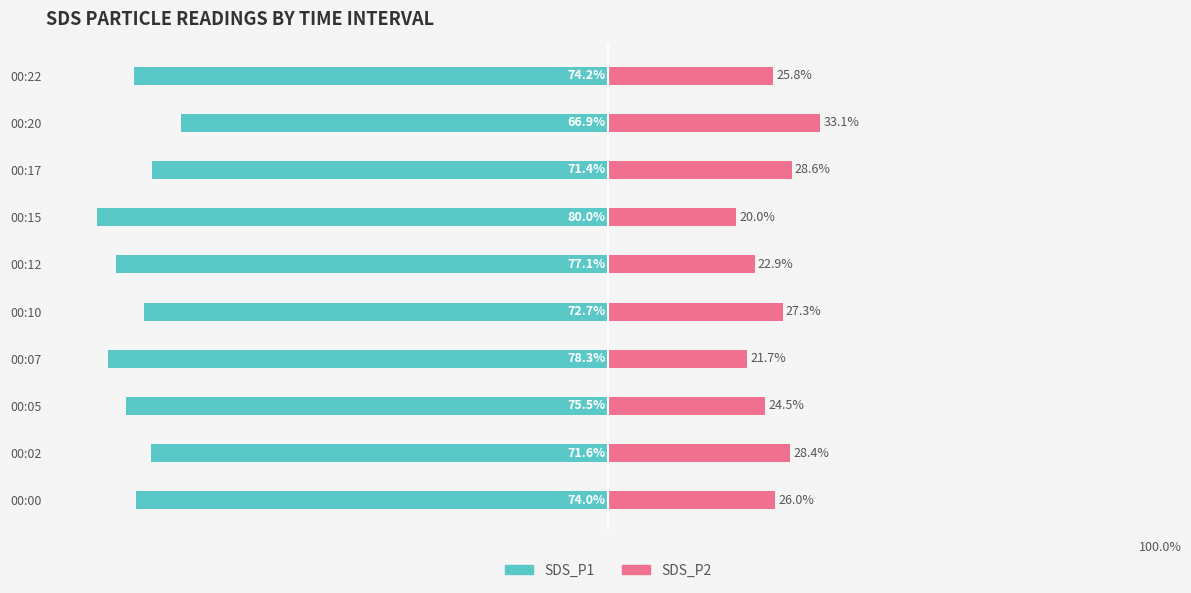

How many data points in SDS_P1 are less than -73?

6